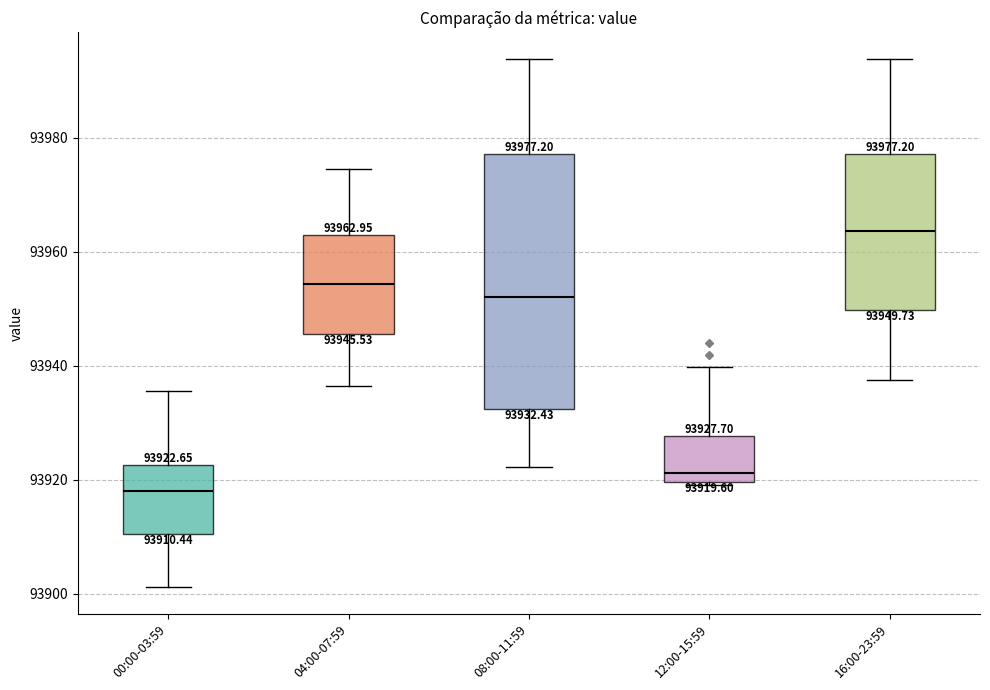

Which box has the lowest median line?

00:00-03:59